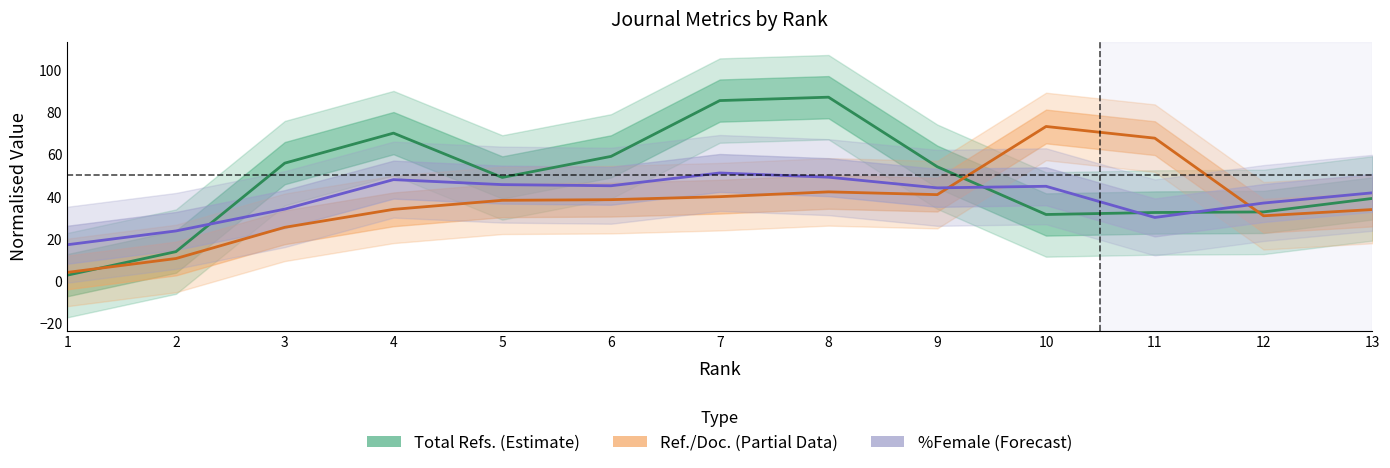

What is the sum of the Ref./Doc. (Partial) values at 12 and 4?

64.6